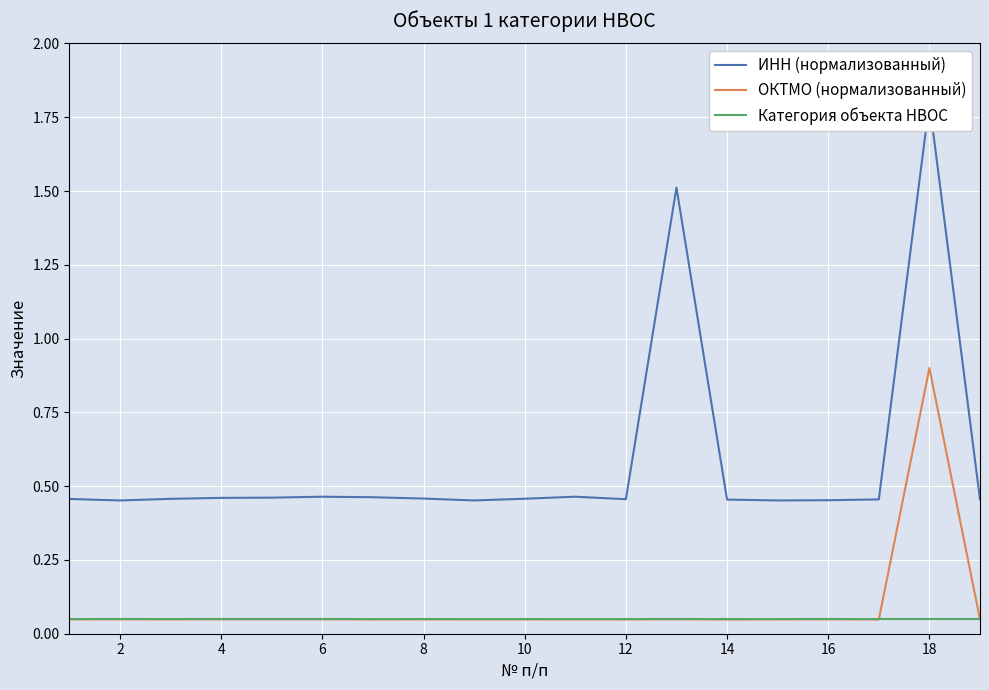

Where is the first local minimum for ОКТМО (нормализованный)?

4